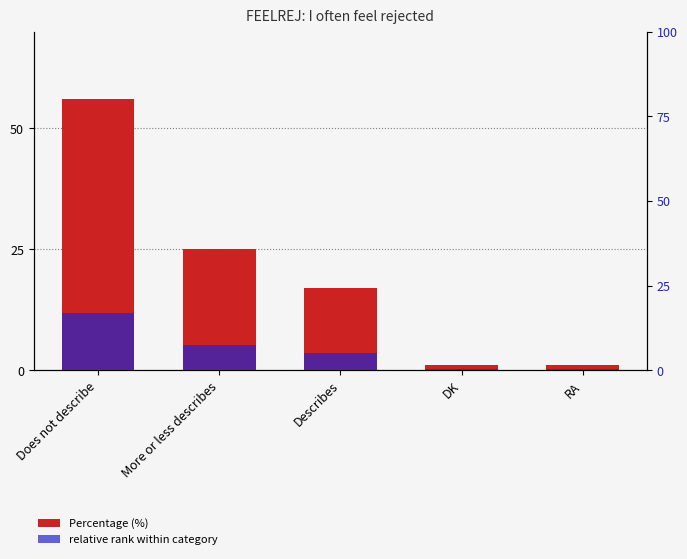

What are all the series names shown in the legend?

Percentage (%), relative rank within category